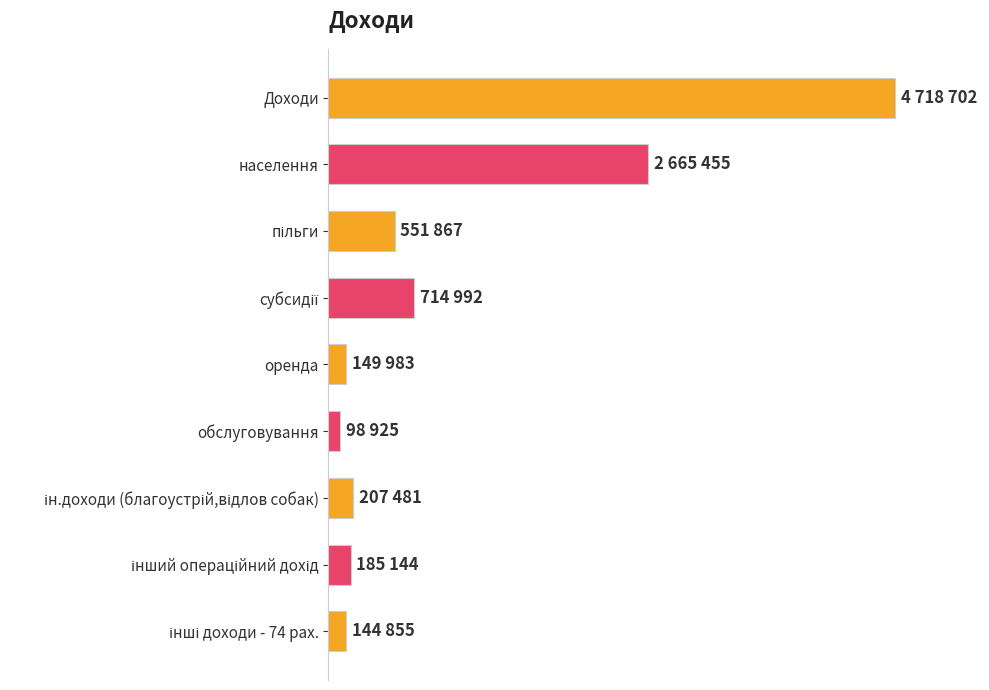

At which label is the value closest to 2408813?

населення